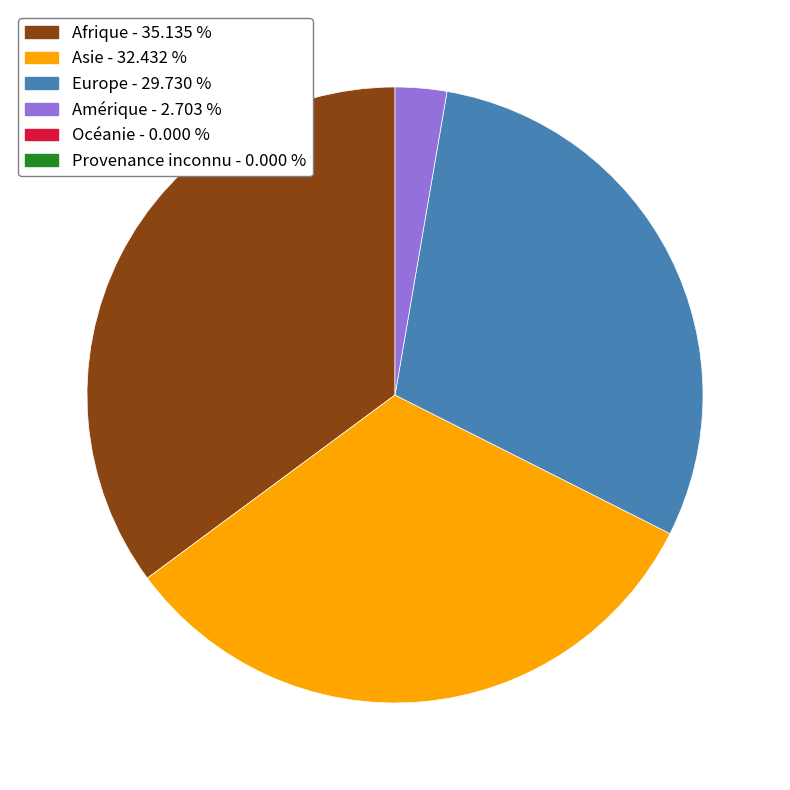

Is there a majority slice in this chart?

No